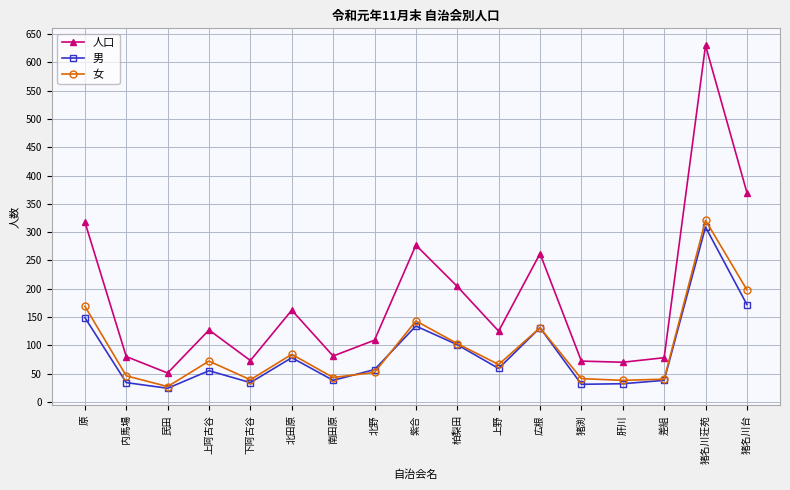

True or false: 男 and 人口 cross at least once.

False